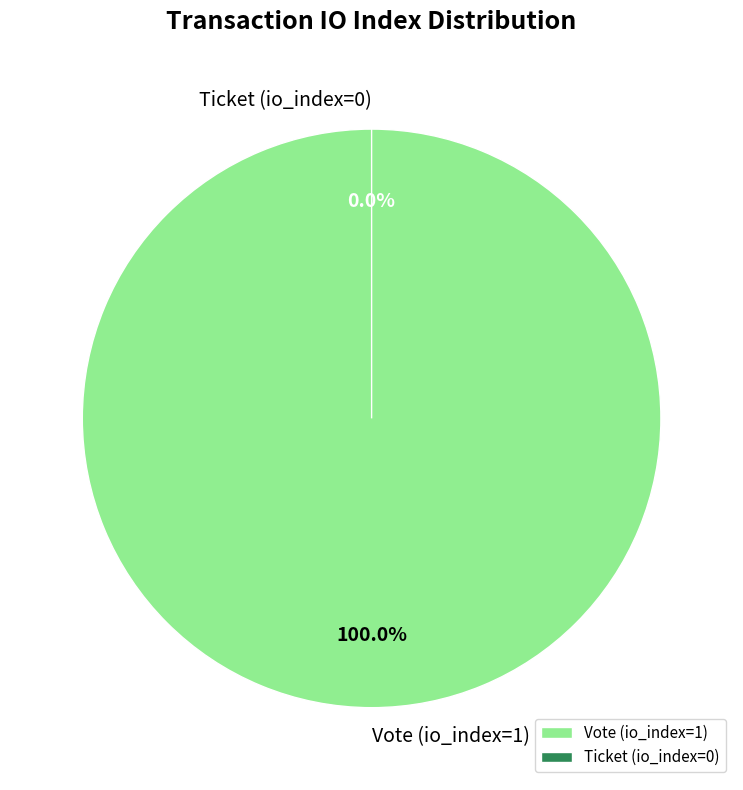

To the nearest percent, what is the difference between the largest and smallest slice percentages?

100%